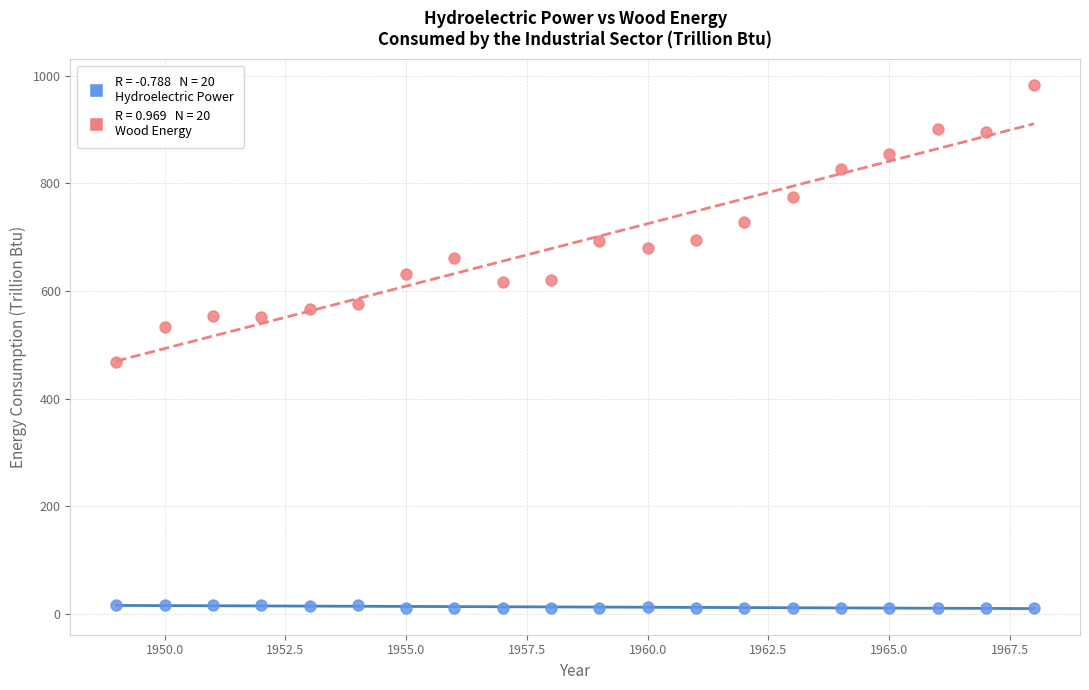

Across all data points, what is the range of X values (max minus min)?

19.0